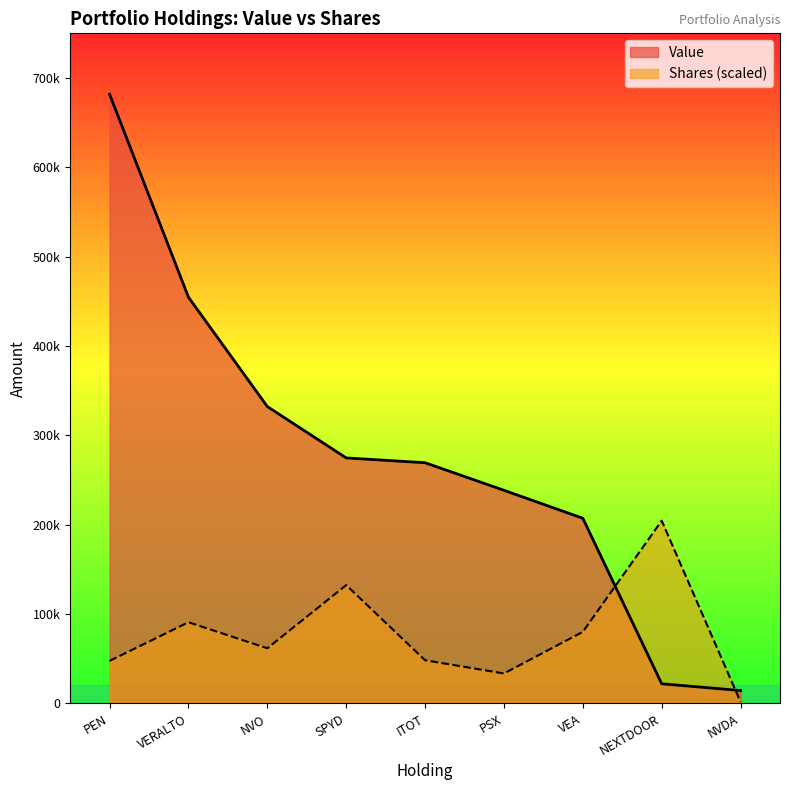

Which series changed the most between VERALTO and NVO?

Value